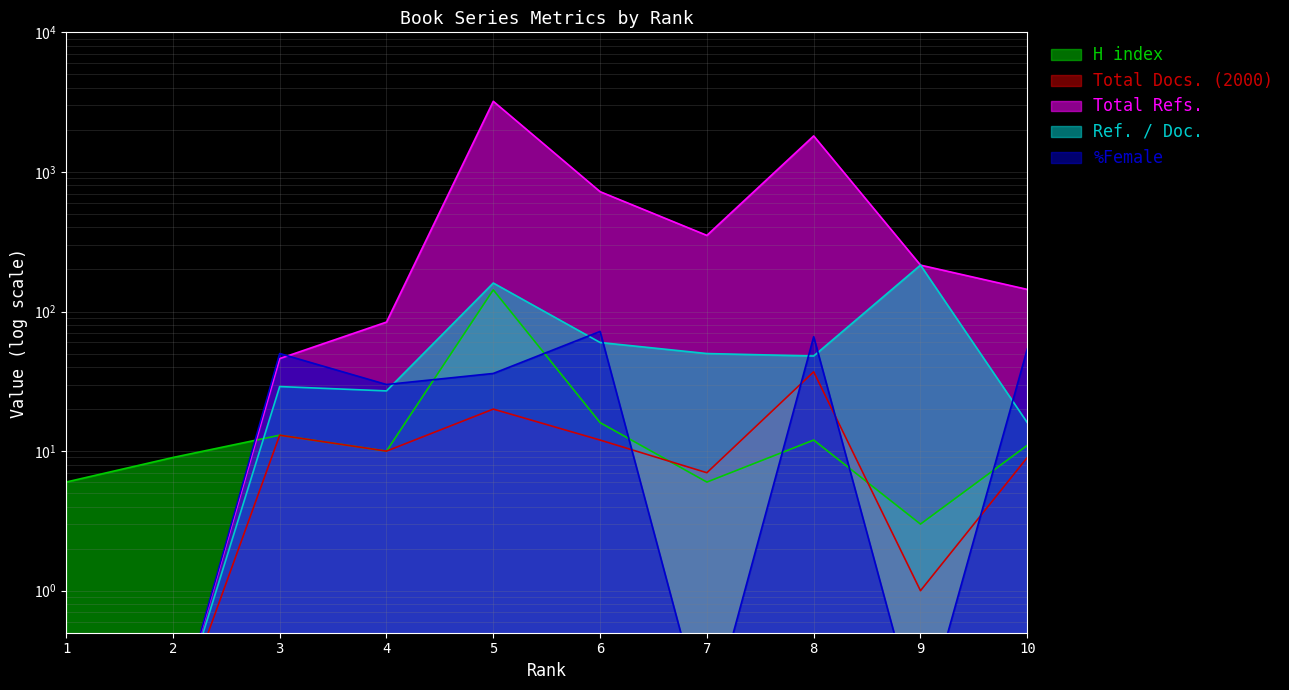

Which series has the largest total across all categories?

Total Refs.